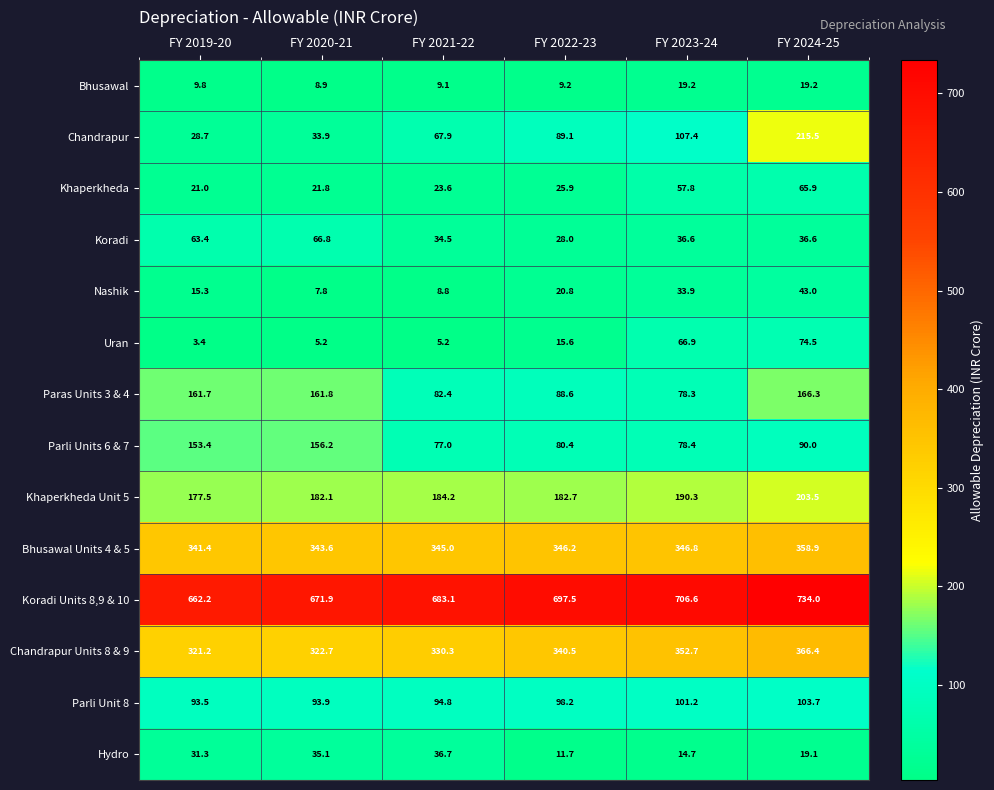

What is the average value of the Nashik series?

21.6